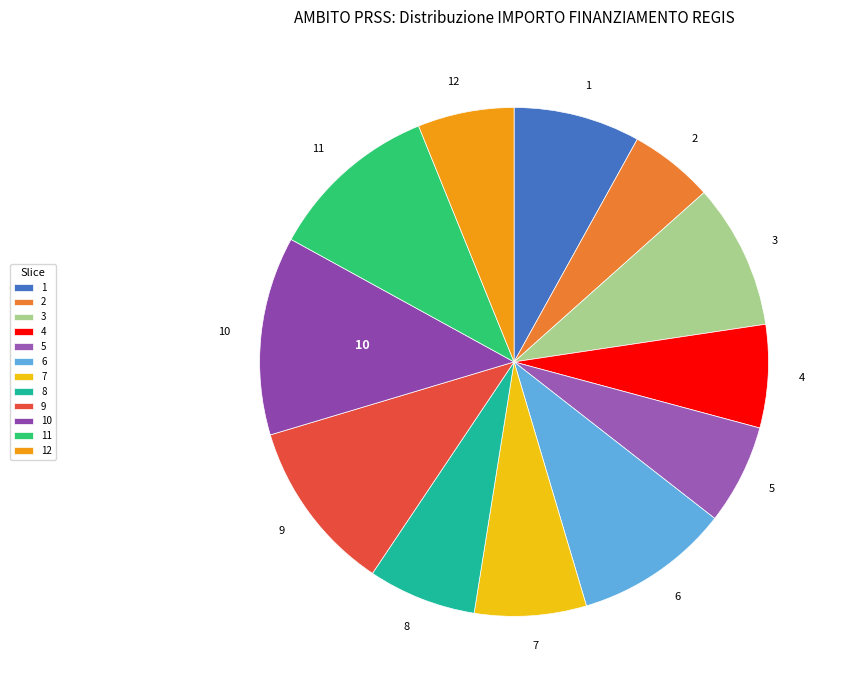

The 7 slice represents 1% of the pie. True or false?

False